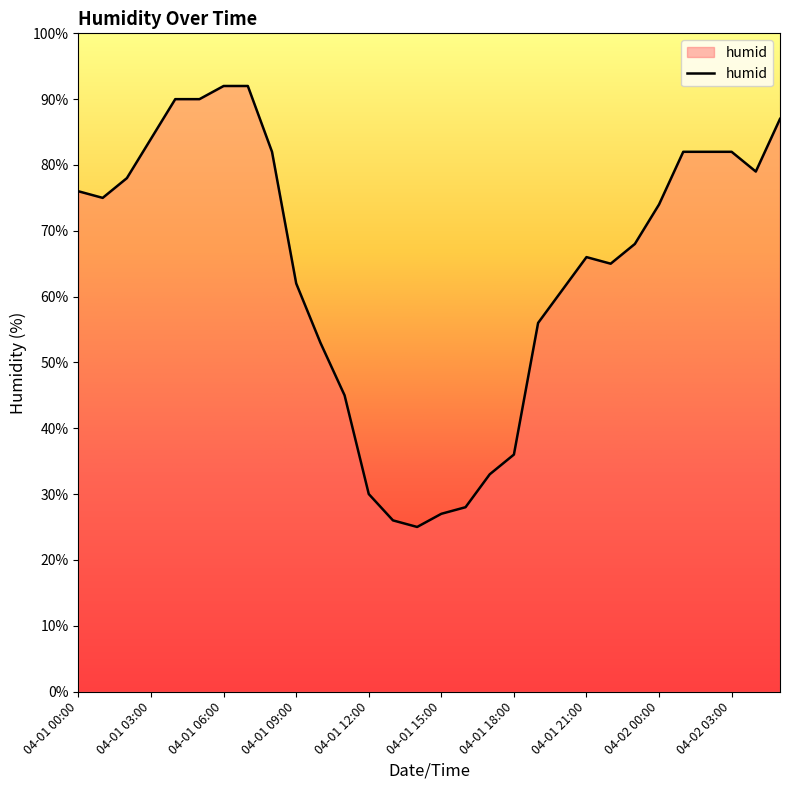

True or false: the data has more than 0 interior local peaks.

True